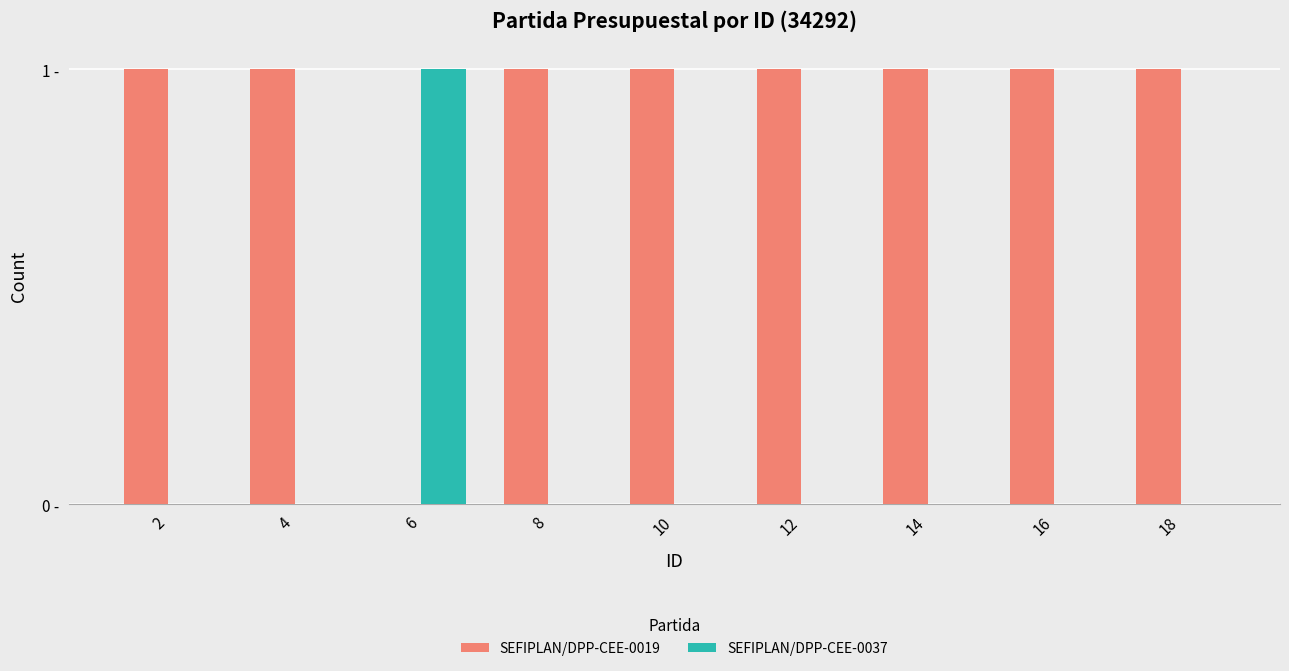

What are all the series names shown in the legend?

SEFIPLAN/DPP-CEE-0019, SEFIPLAN/DPP-CEE-0037